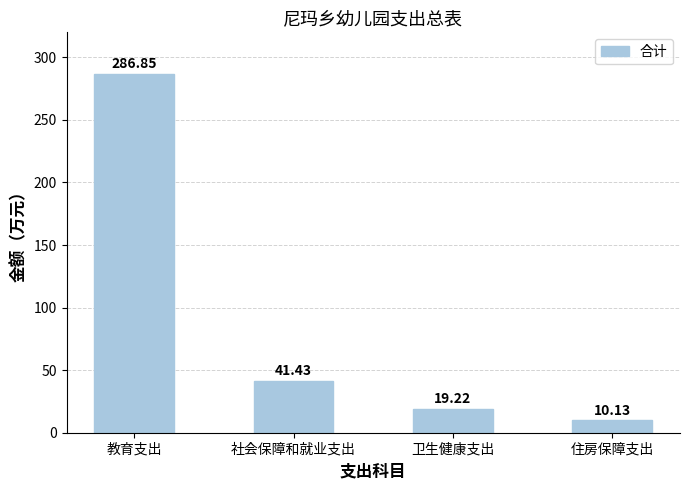

What is the sum of all values?

357.6